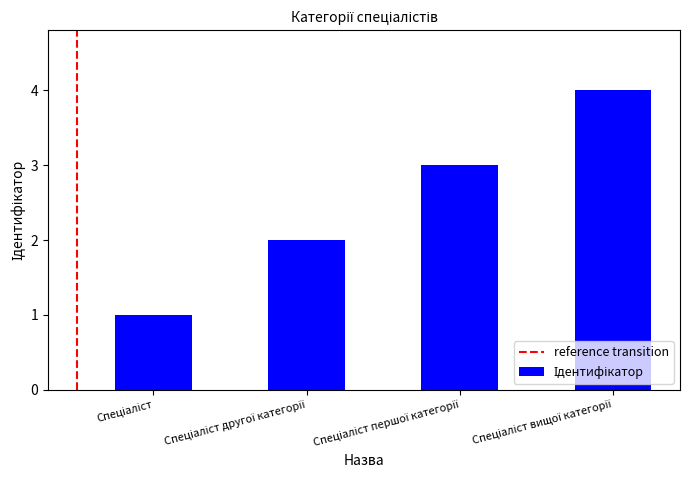

What is the difference between the maximum and minimum values?

3